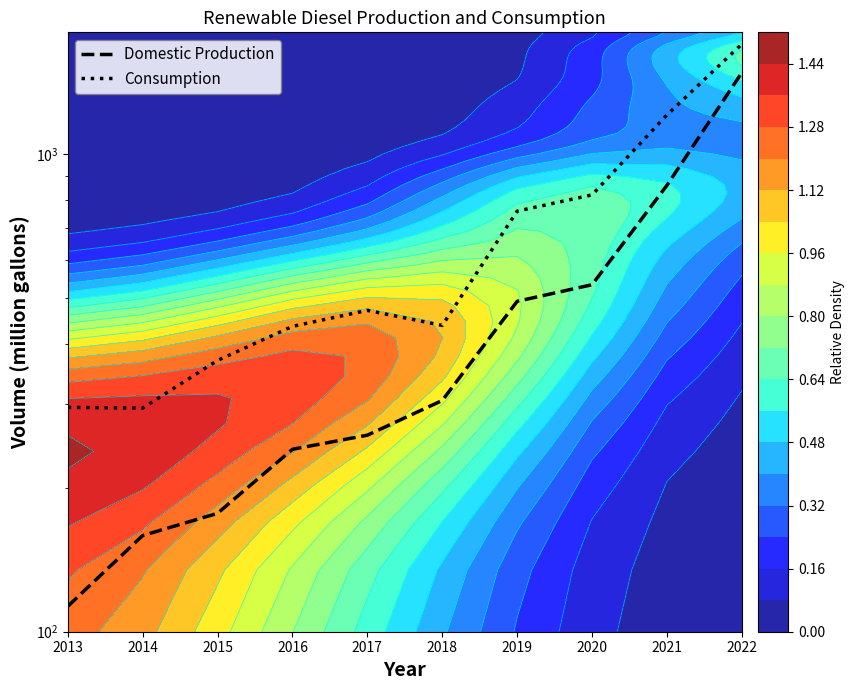

Reading right to left, list all the values displayed in this chart.

Domestic Production: 1483	861	533	492	305	258	241	177	159	113
Consumption: 1701	1209	822	760	438	471	436	370	294	295